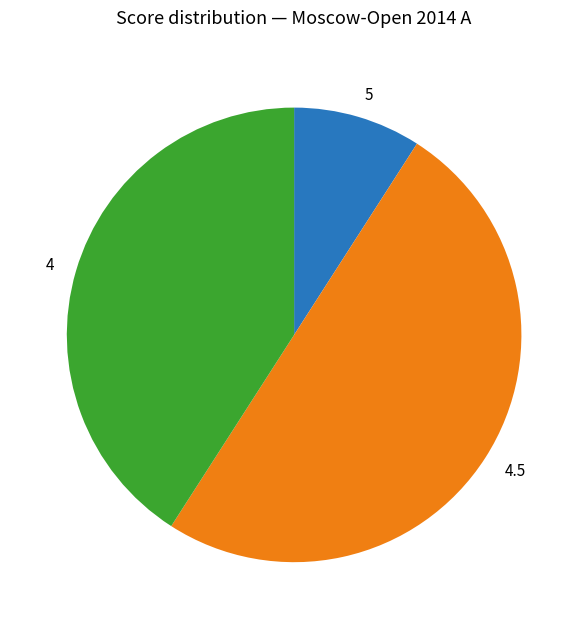

True or false: 5 accounts for 1% of the total.

False